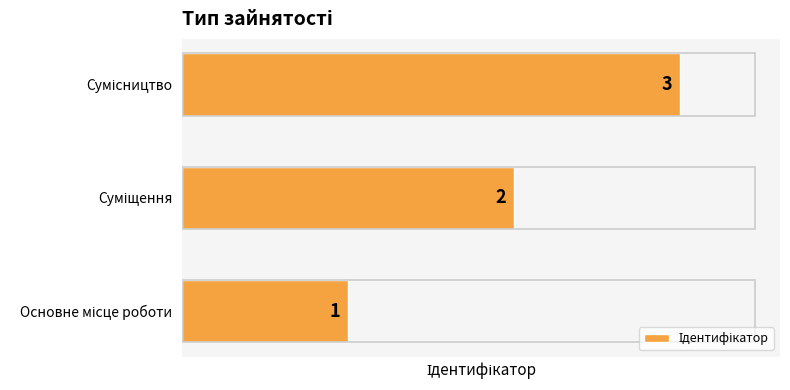

How many values are between 1 and 3?

3